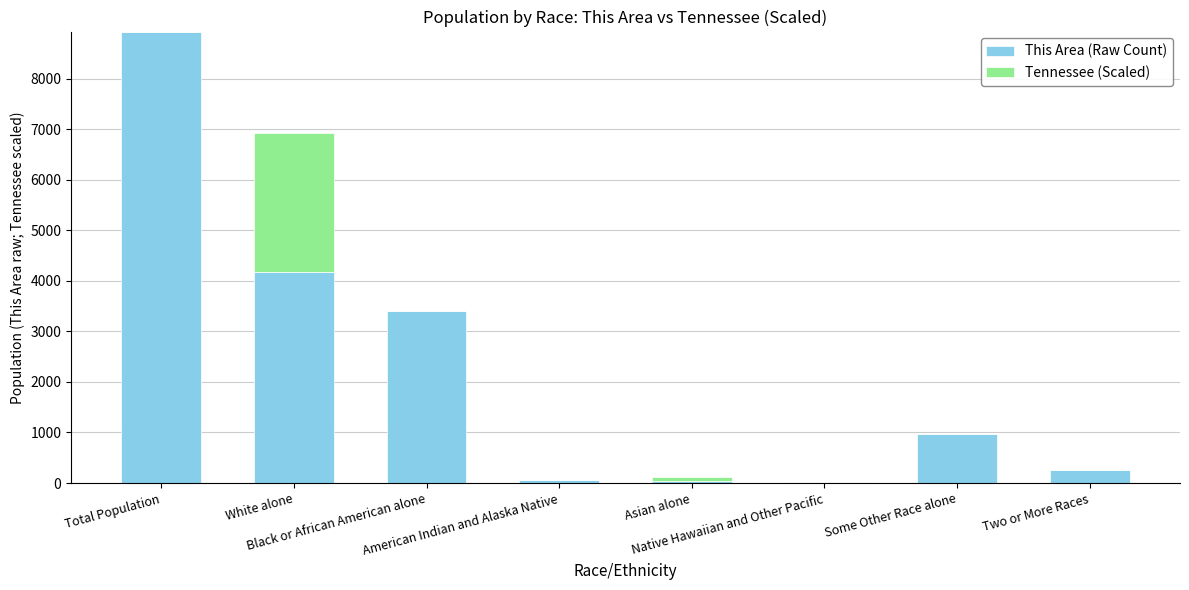

Which category has the highest value in the This Area (Raw Count) series?

Total Population